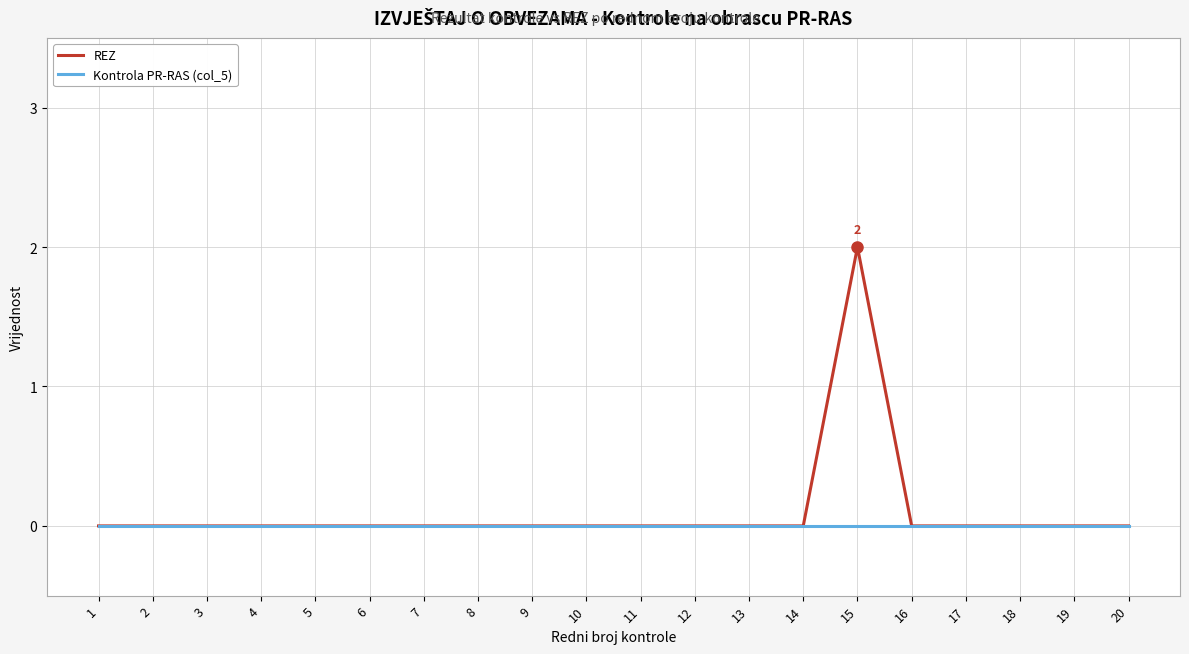

Is it true that REZ equals -1 at 9?

False